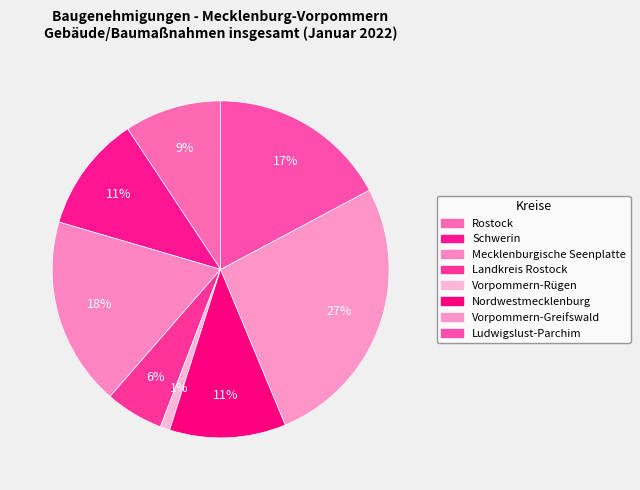

How many slices are in this pie chart?

8